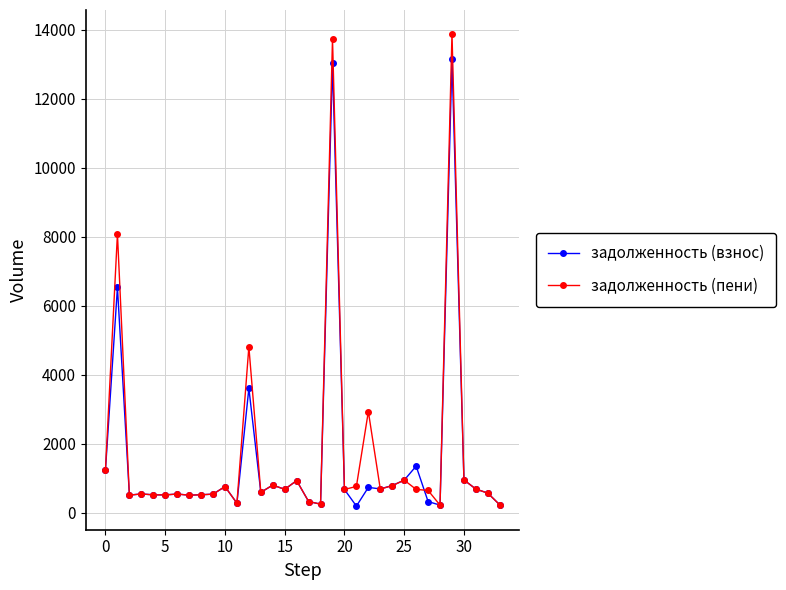

Rank the series by their maximum value, from highest to lowest.

задолженность (пени), задолженность (взнос)